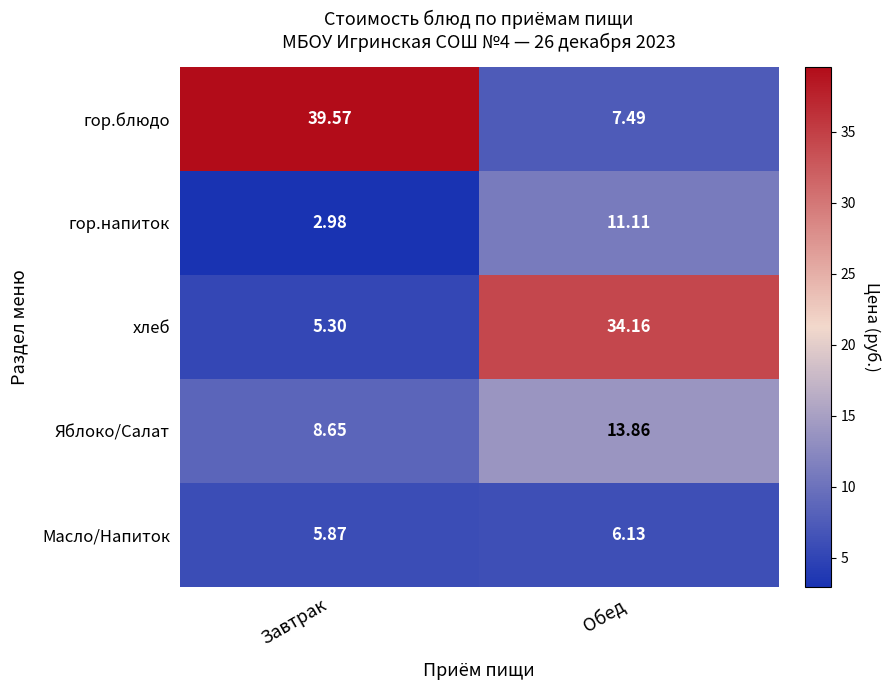

At which label is гор.блюдо closest to 23?

Обед